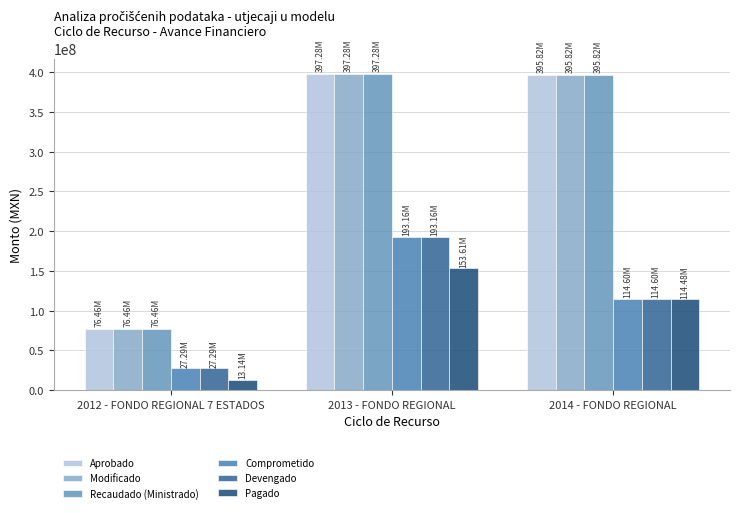

At how many categories does at least one series exceed 82621815?

2